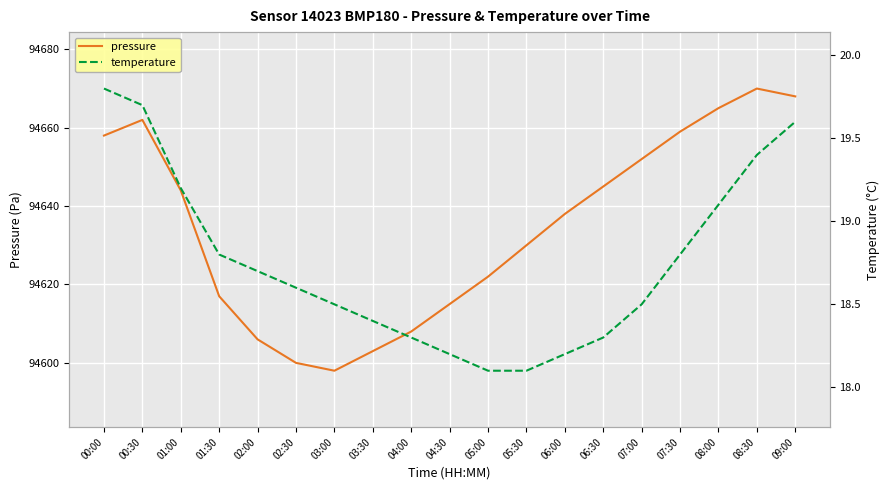

Which series has the widest spread of values?

pressure